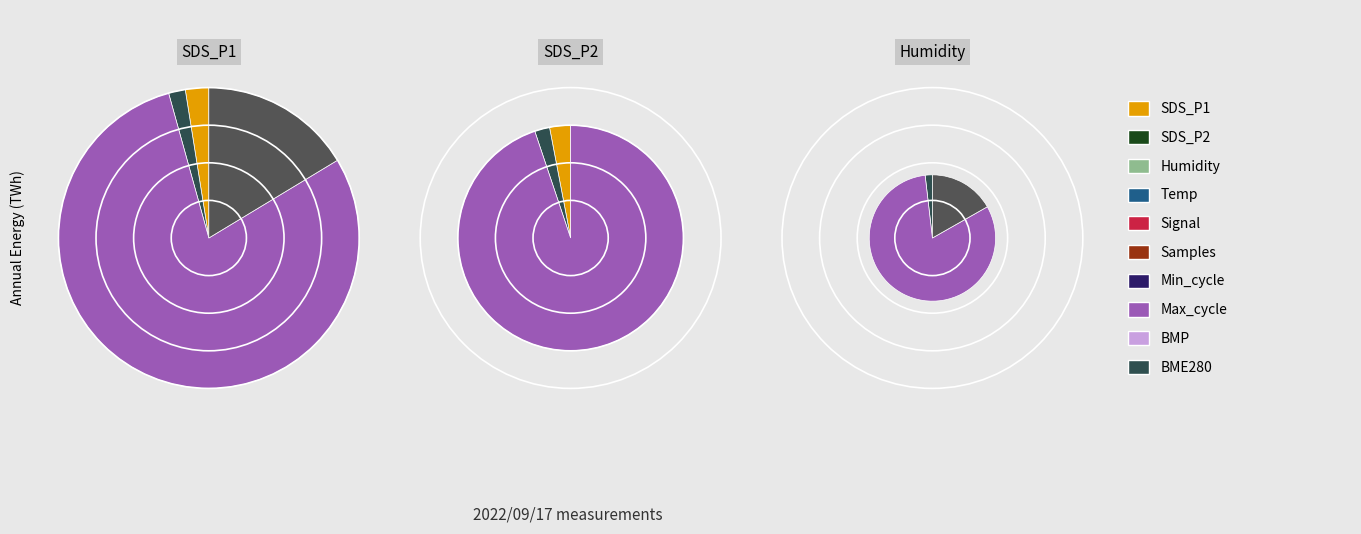

Between 2 and 11, which series saw the biggest shift?

Humidity